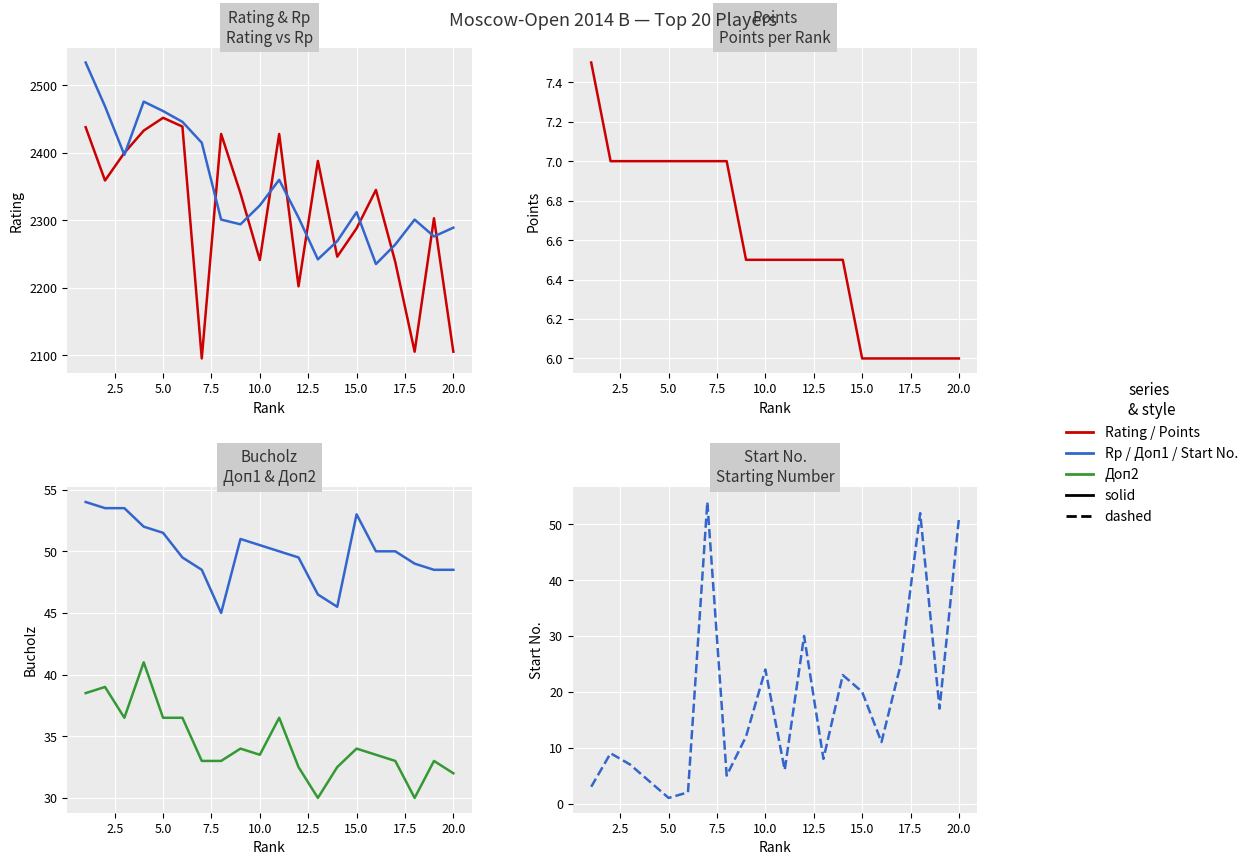

The value of Доп2 at 2.5 is 19.0. True or false?

False